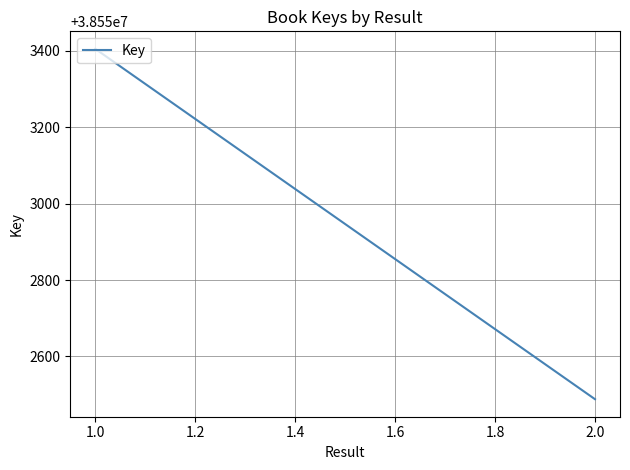

Reading left to right, transcribe all the data shown in this chart.

38553405	38552488